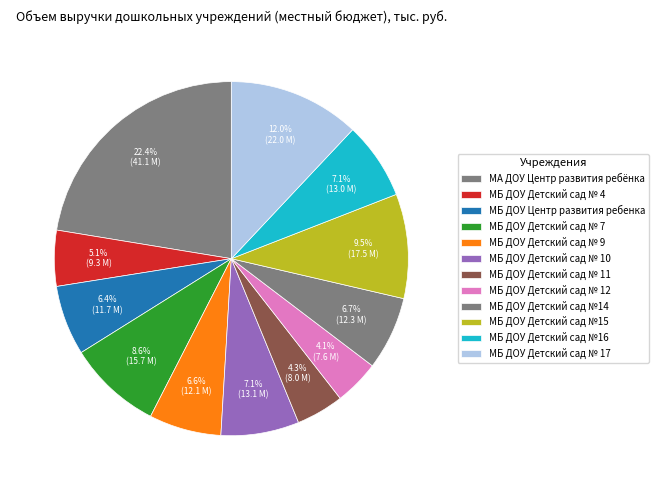

Approximately how many times larger is the value at МБ ДОУ Детский сад №15 compared to МБ ДОУ Детский сад № 17?

0.8